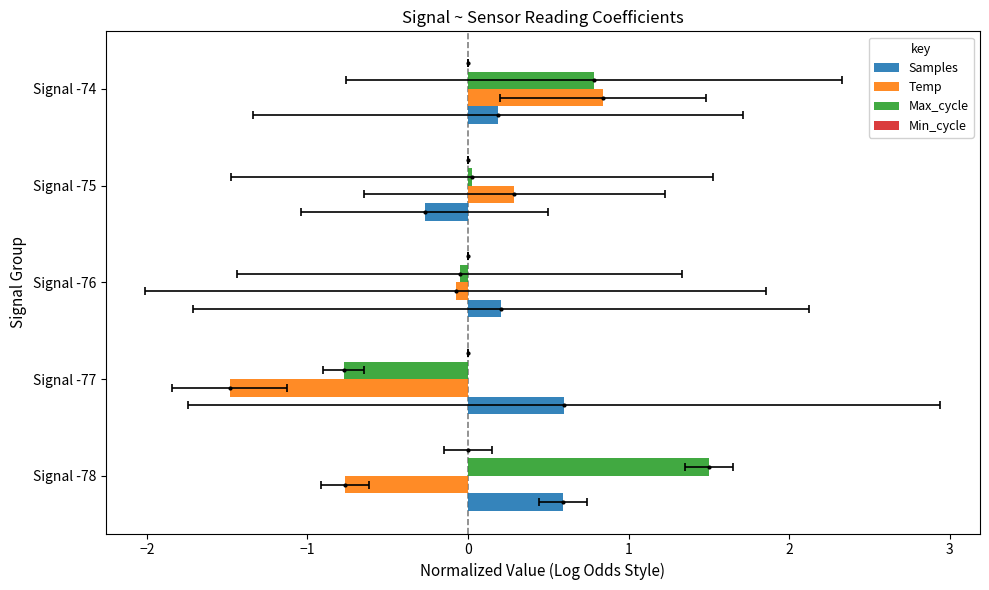

What are all the series names shown in the legend?

Samples, Temp, Max_cycle, Min_cycle